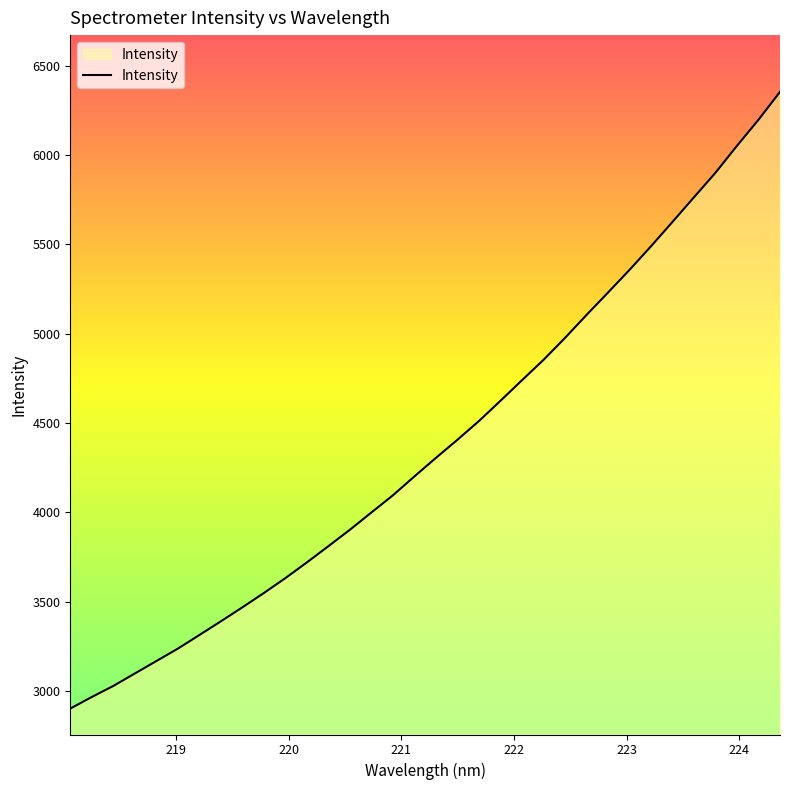

What is the minimum value shown in the chart?

2901.9